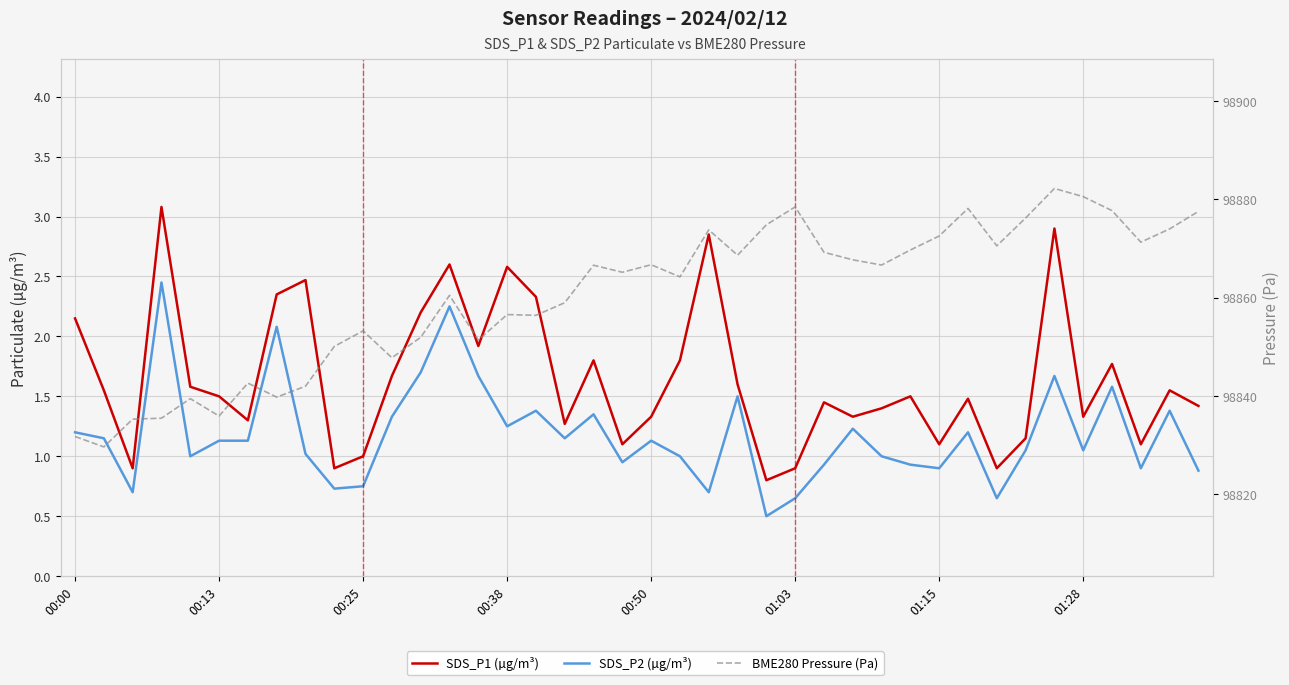

What is the sum of all SDS_P1 (µg/m³) values?

65.9